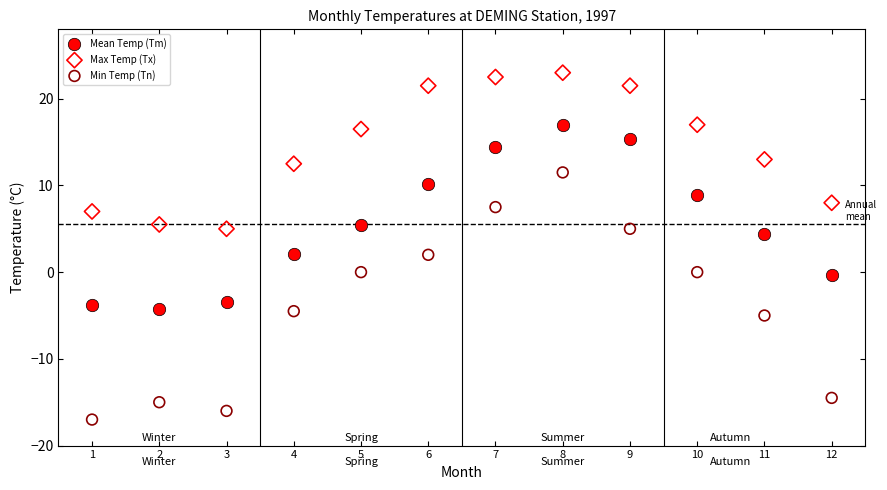

Which series reaches the minimum Y coordinate?

Min Temp (Tn)